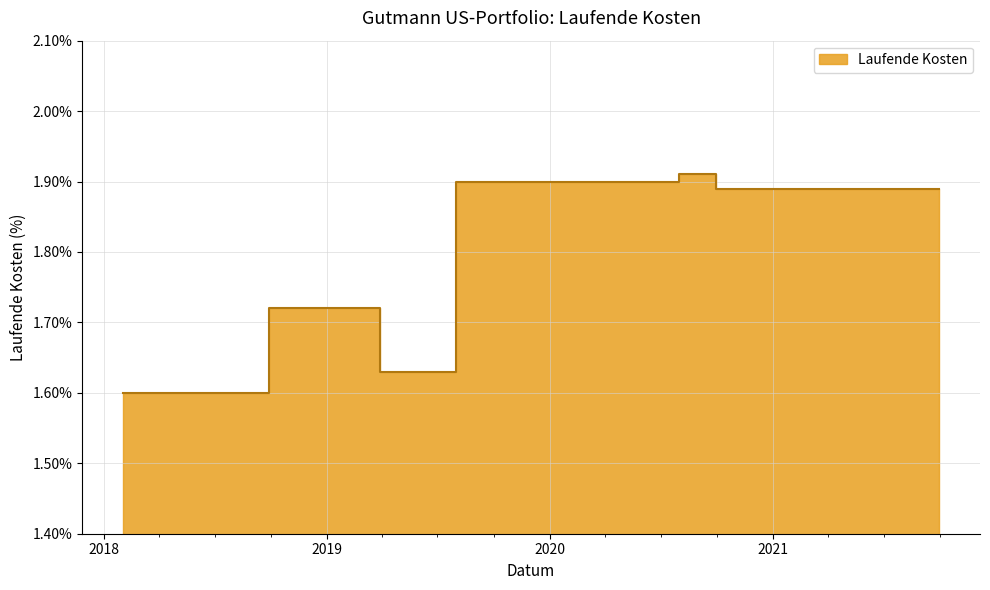

Between 2020-07-31 and 2020-09-30, which is larger?

2020-07-31